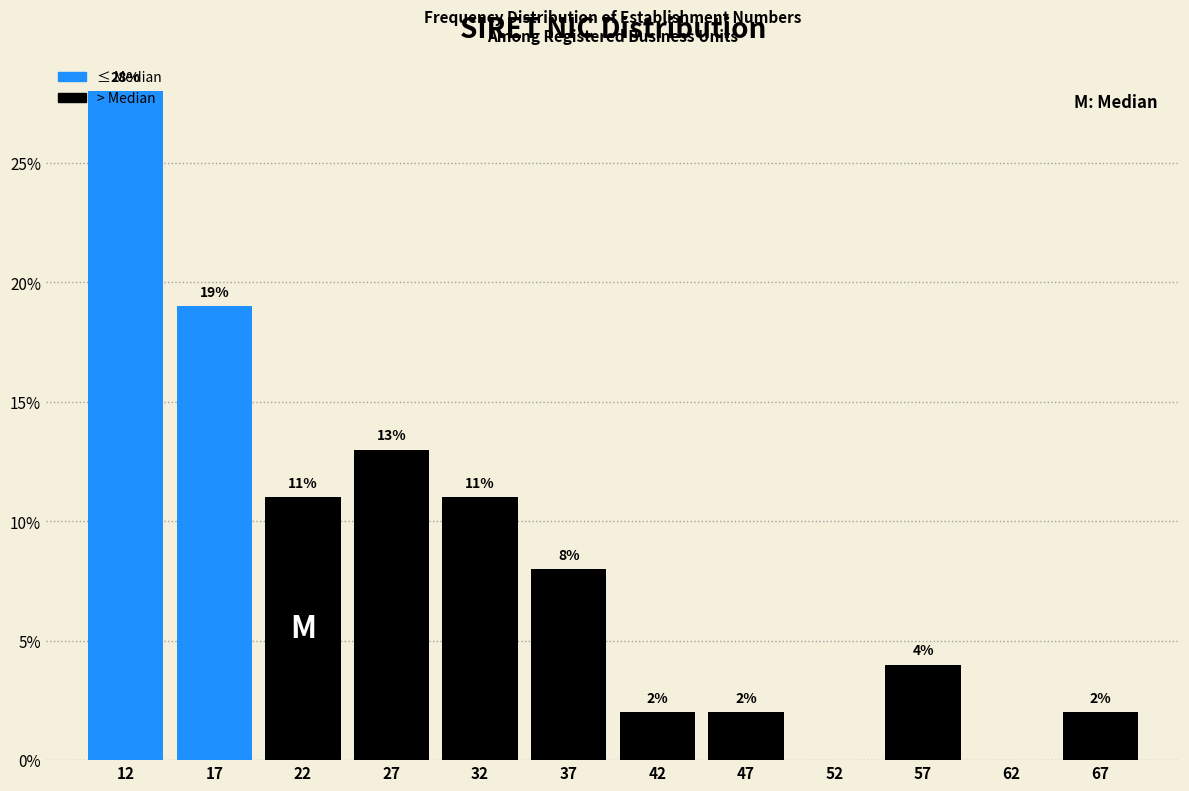

Which range on the x-axis has the tallest bar?

10 to 15